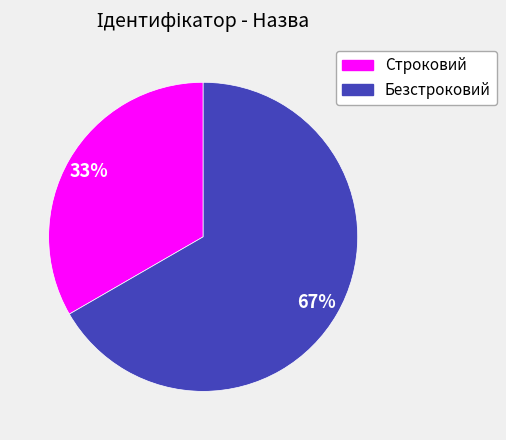

Which category has the biggest portion of the pie?

Безстроковий